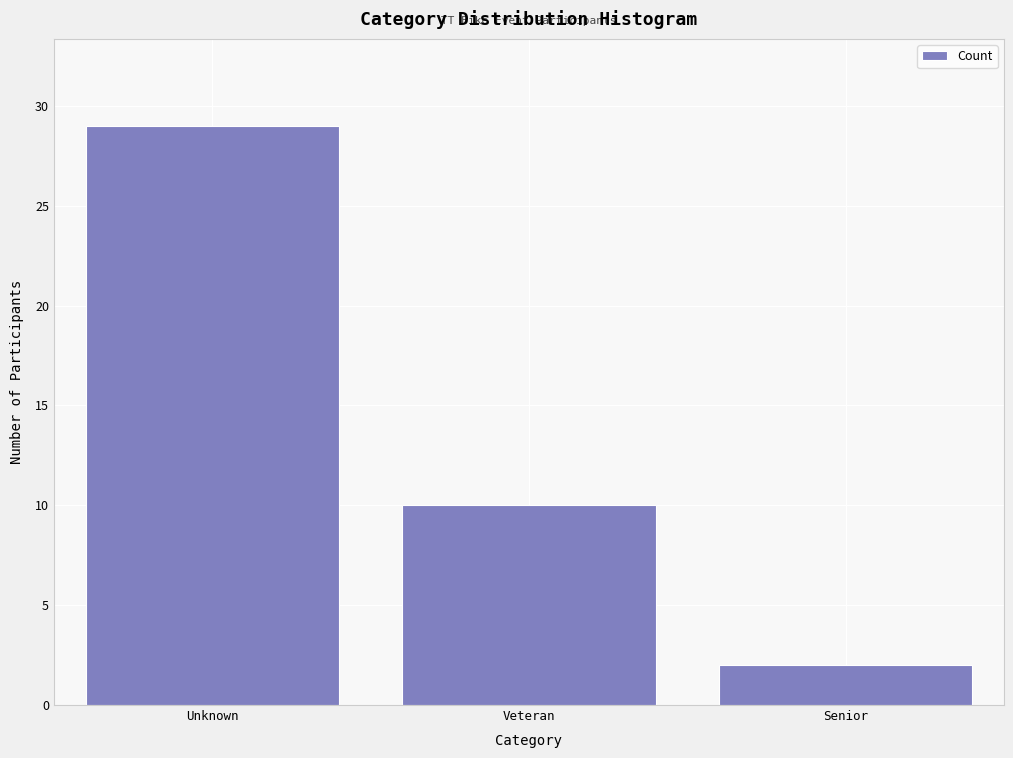

Reading left to right, transcribe all the data shown in this chart.

29	10	2